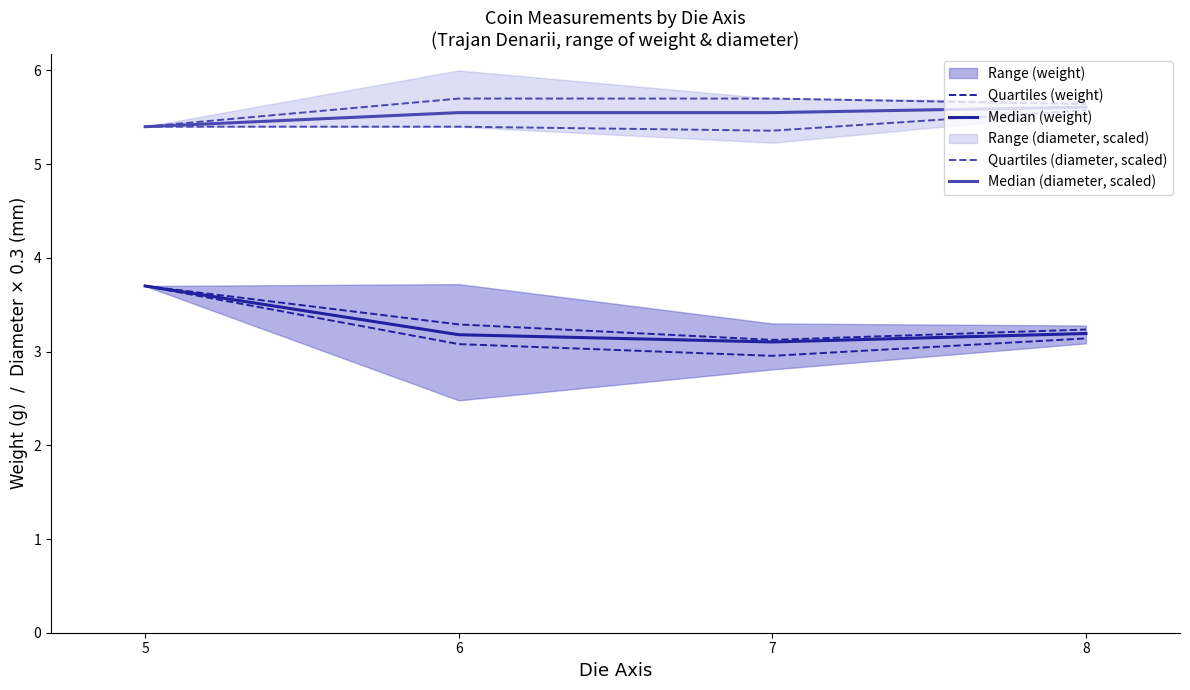

Does the chart display data point markers on the line(s)?

No